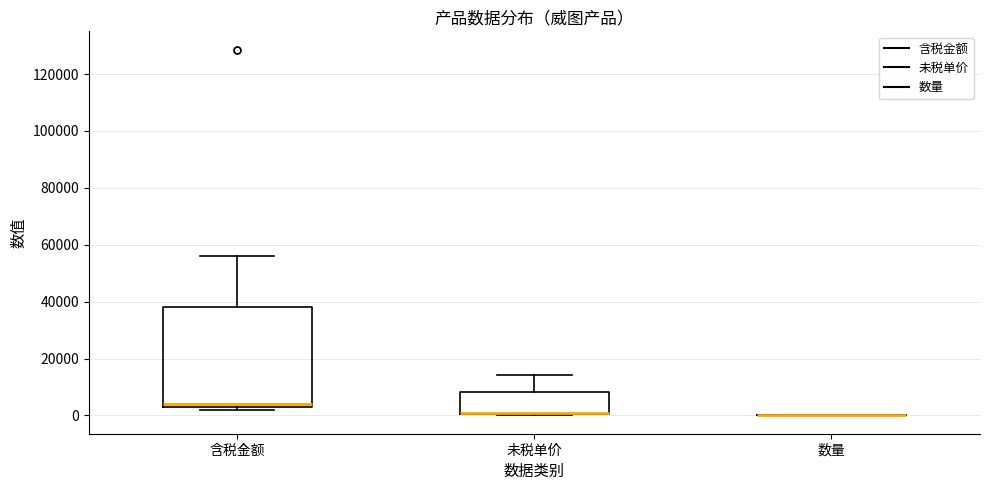

Which box is the tallest, from its lower edge to its upper edge?

含税金额